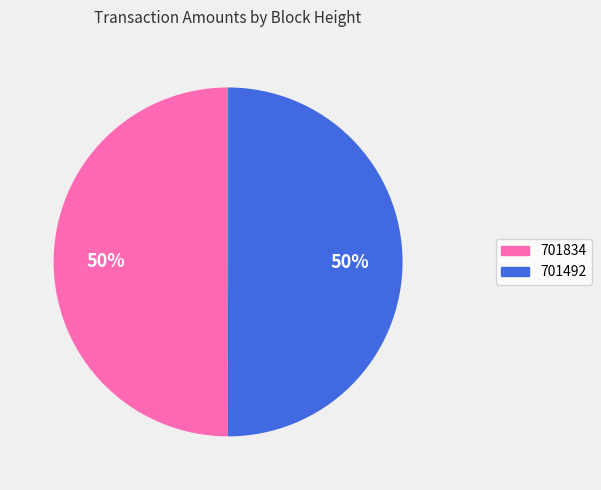

True or false: 701834 accounts for 50% of the total.

True